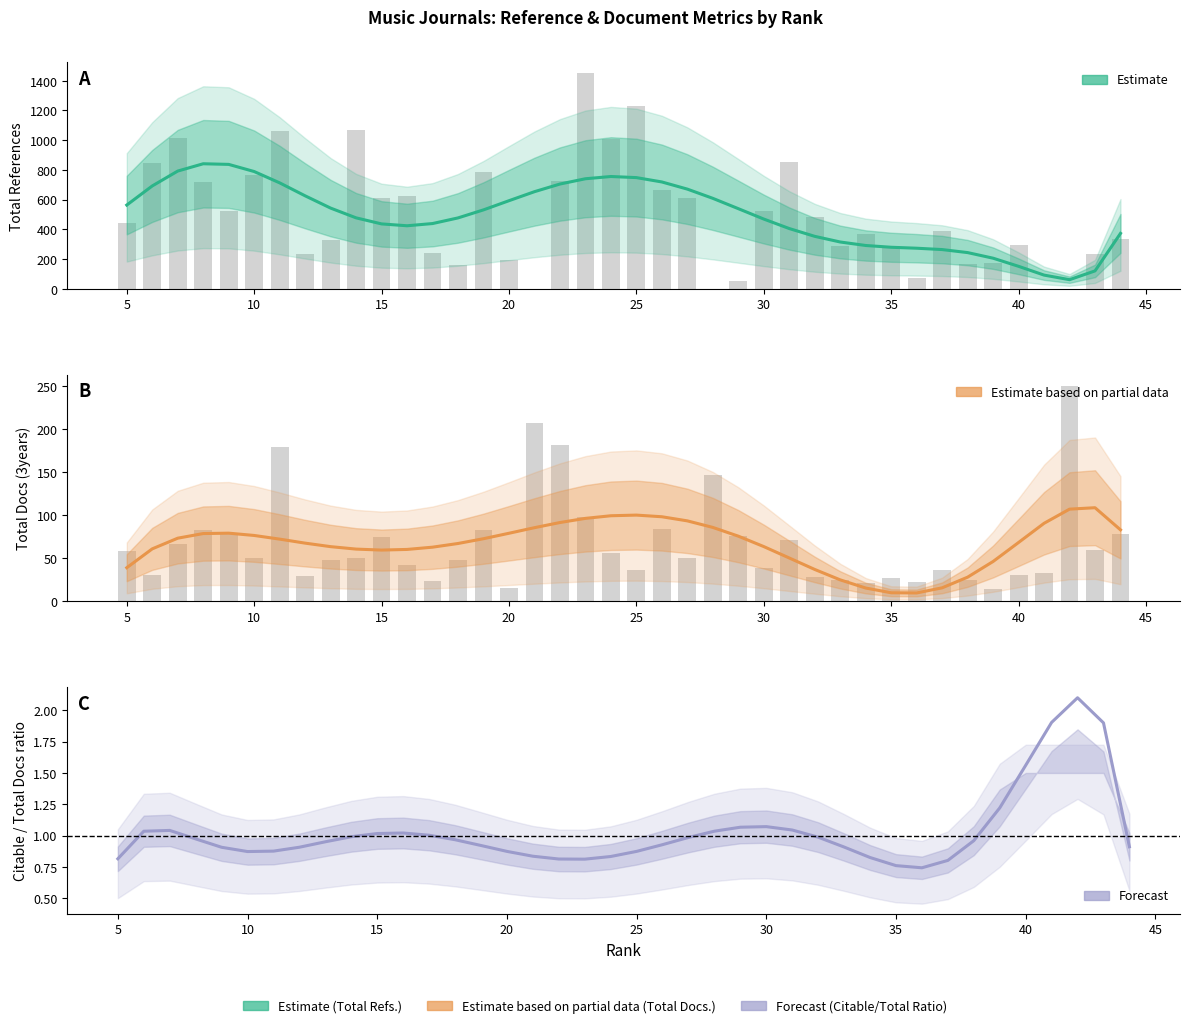

What is the difference between the second highest and minimum values in the Estimate based on partial data series?

97.5